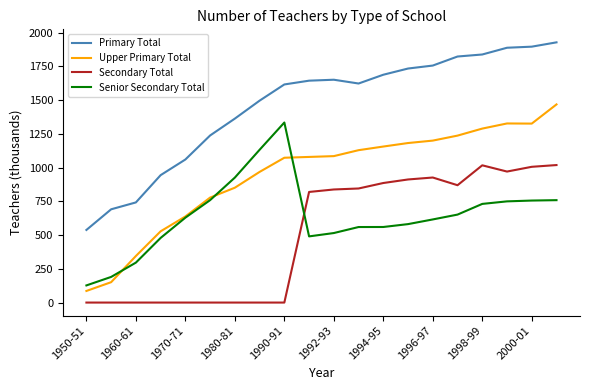

True or false: Upper Primary Total and Primary Total intersect in this chart.

False